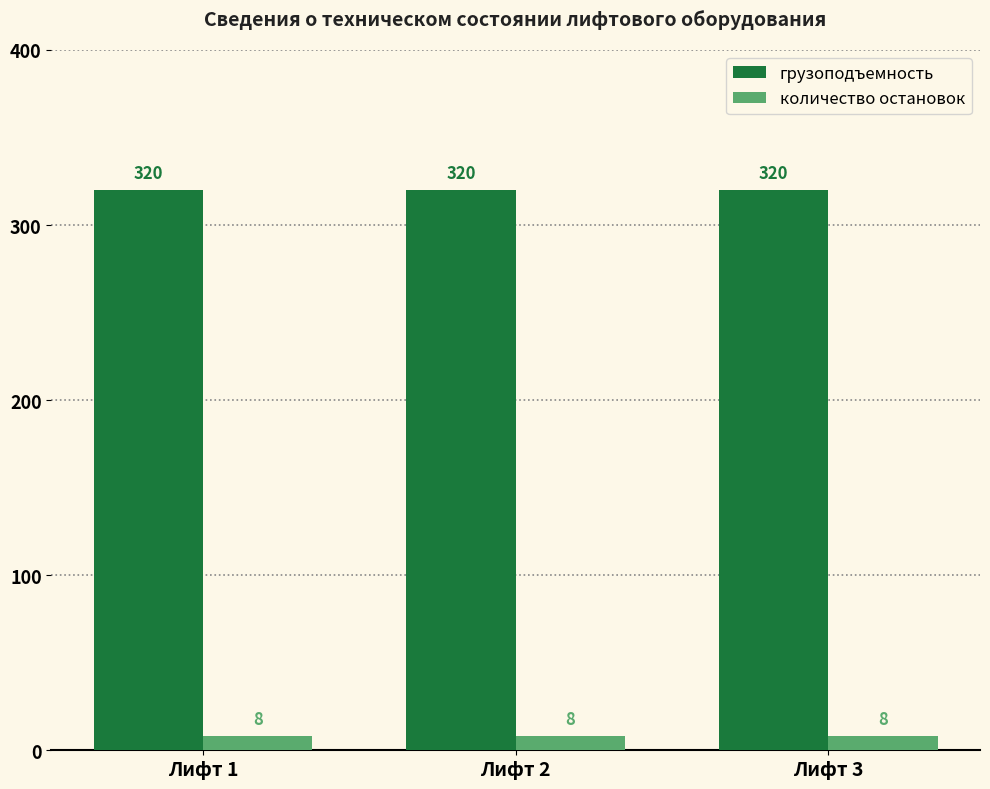

What is the sum of the количество остановок values at Лифт 3 and Лифт 1?

16